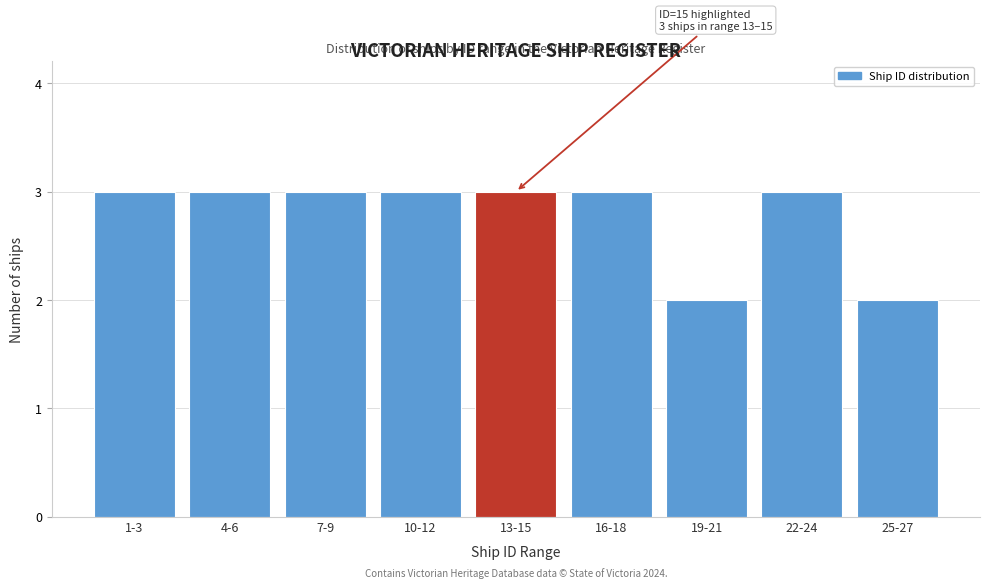

Reading left to right, transcribe all the data shown in this chart.

1-3=3	4-6=3	7-9=3	10-12=3	13-15=3	16-18=3	19-21=2	22-24=3	25-27=2